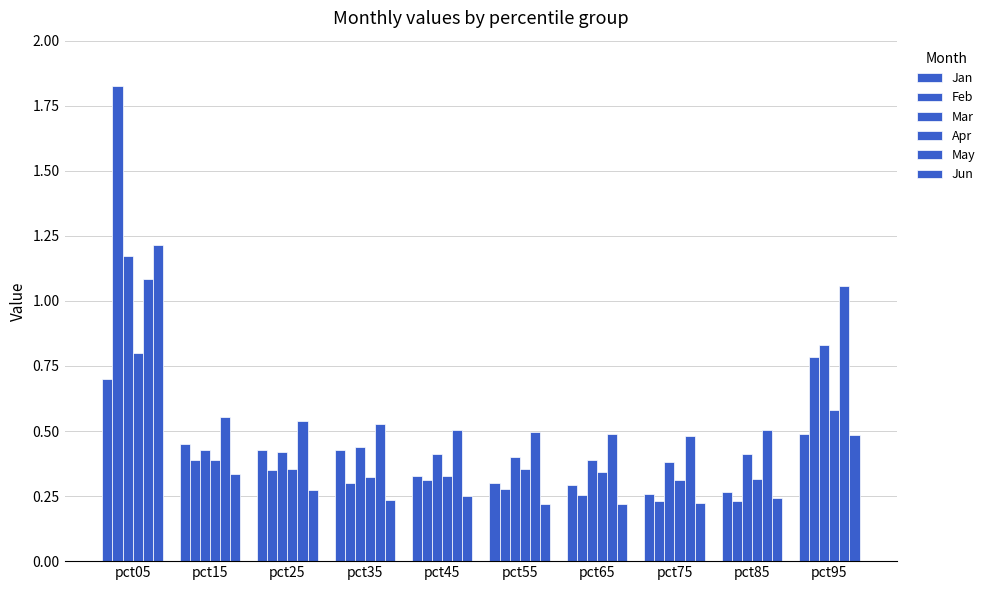

Does the chart contain stacked bars?

No